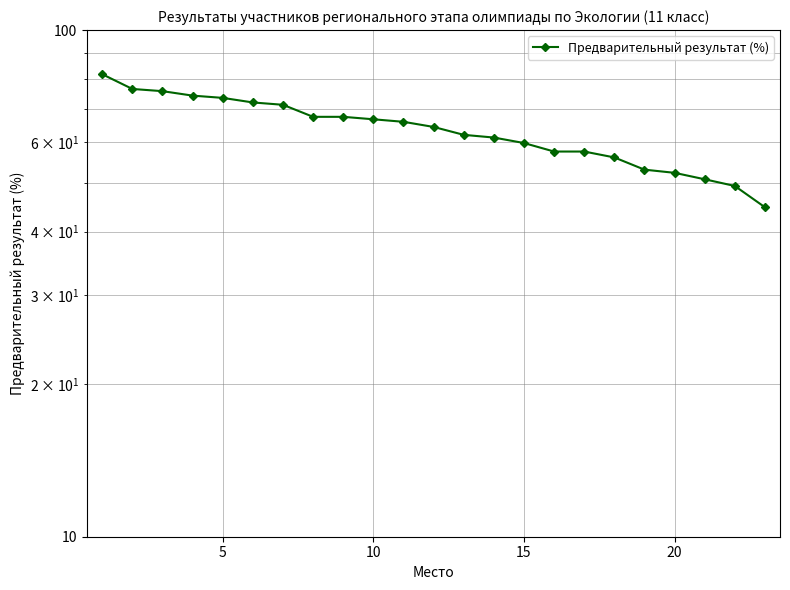

What is the minimum value shown in the chart?

44.7